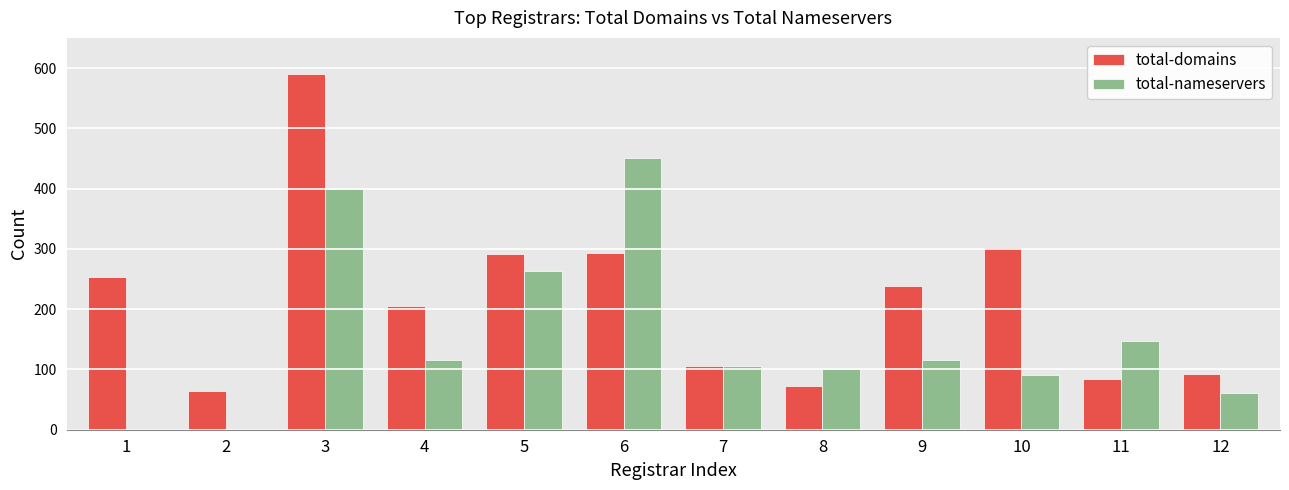

Between 1 and 6, which series saw the biggest shift?

total-nameservers